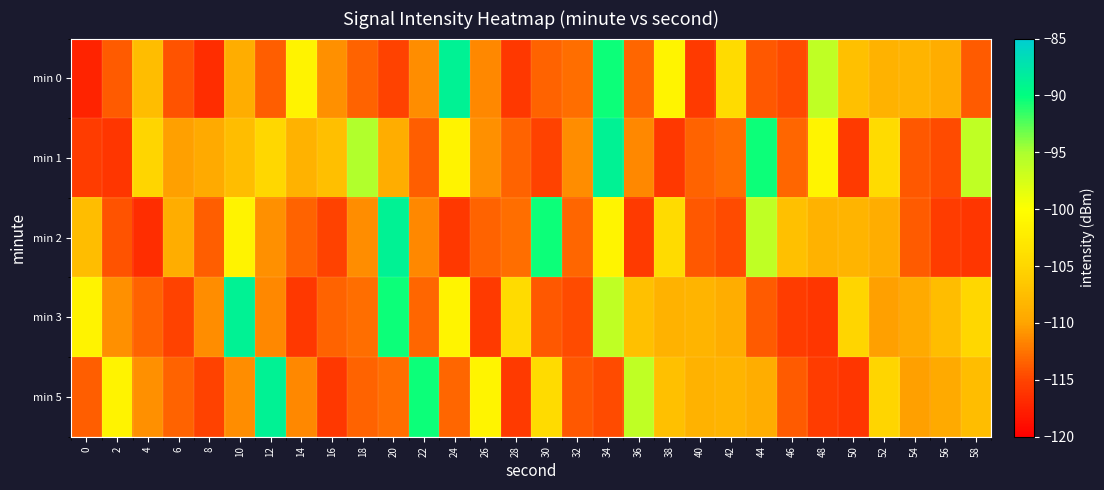

Between 0 and 56, which is larger?

56